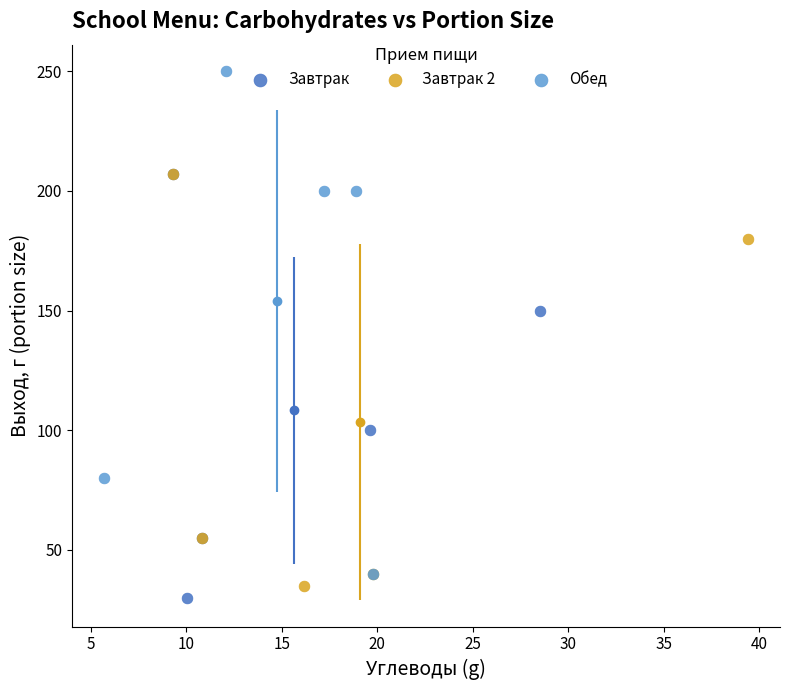

Which series reaches the maximum Y coordinate?

Обед